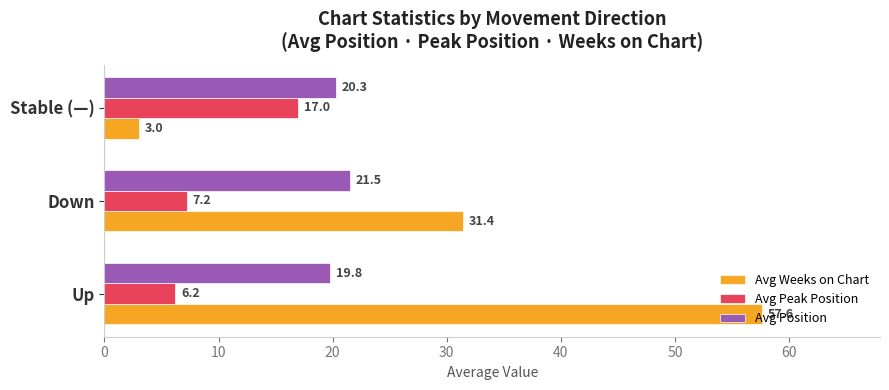

At how many categories does at least one series exceed 39?

1